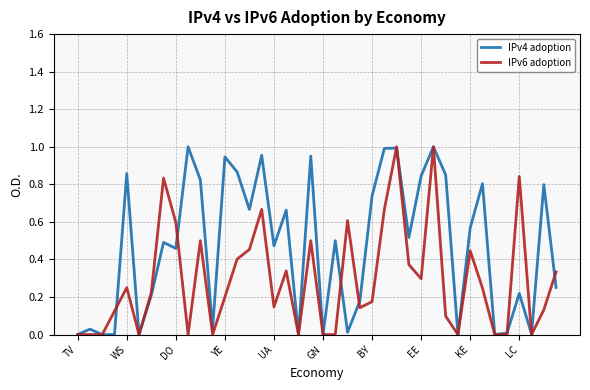

List the series in order of their overall mean, lowest first.

IPv6 adoption, IPv4 adoption